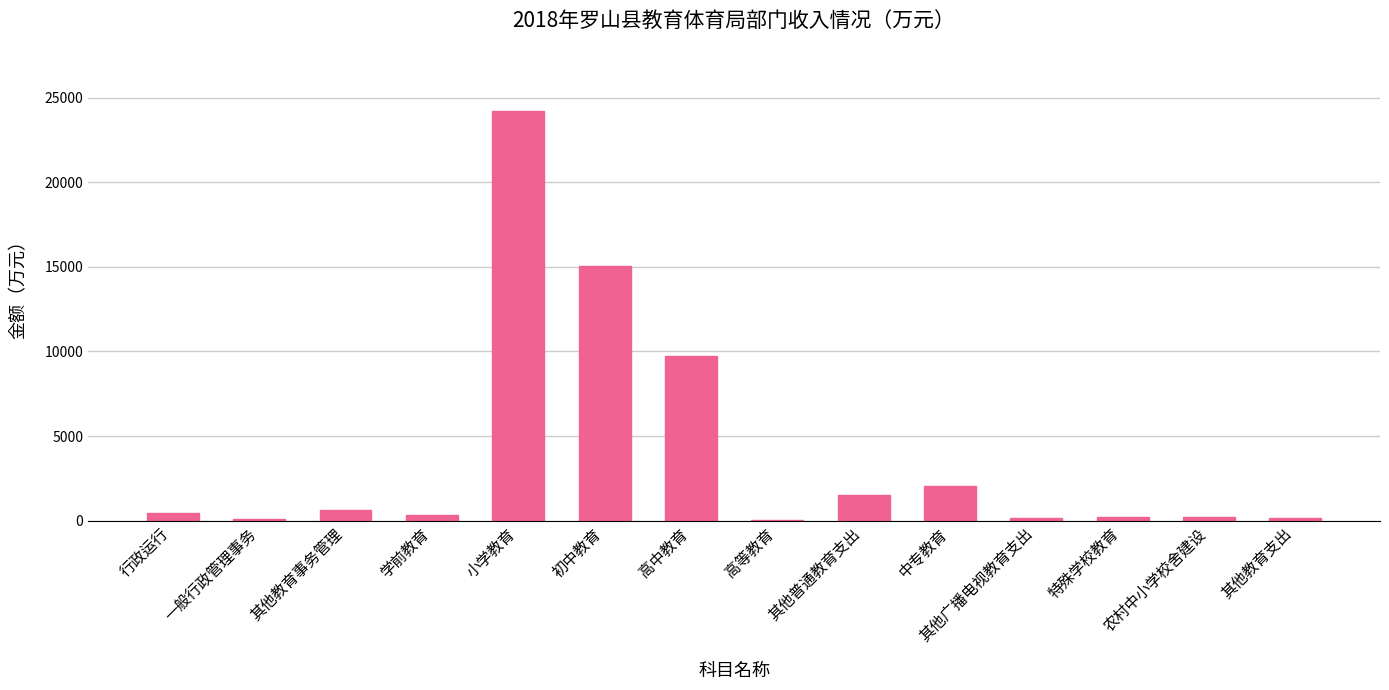

Approximately how many times larger is the value at 其他广播电视教育支出 compared to 农村中小学校舍建设?

0.8